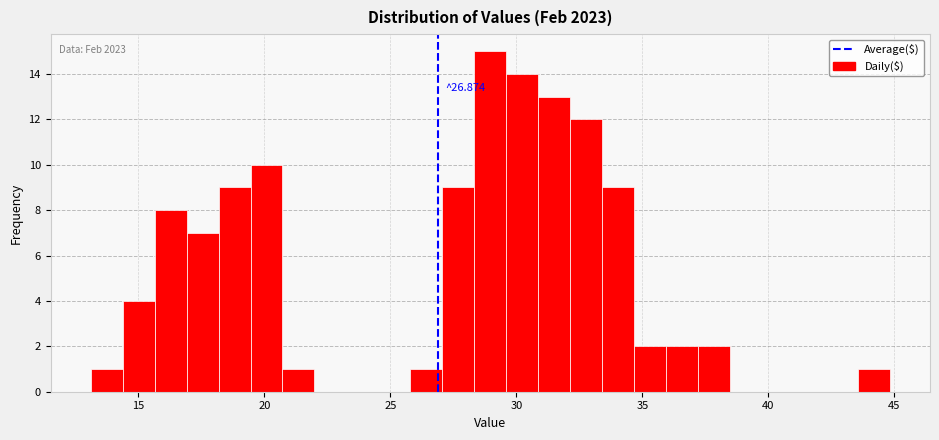

Read against the x-axis, roughly where is the centre of the tallest bar?

29.0